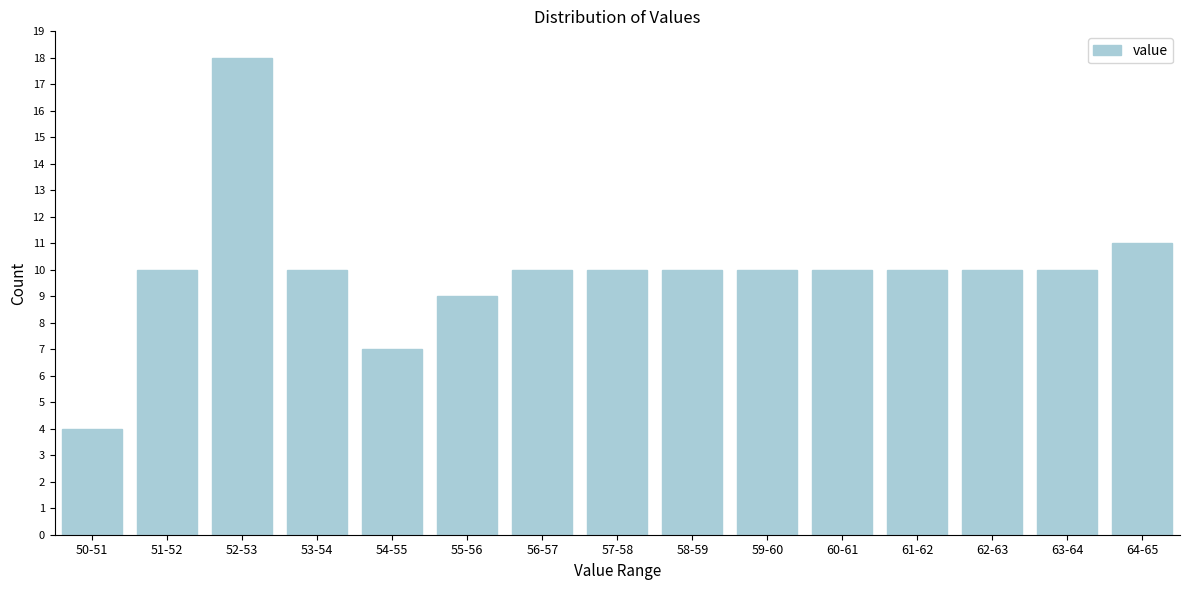

Reading left to right, extract all data points from this chart.

4	10	18	10	7	9	10	10	10	10	10	10	10	10	11